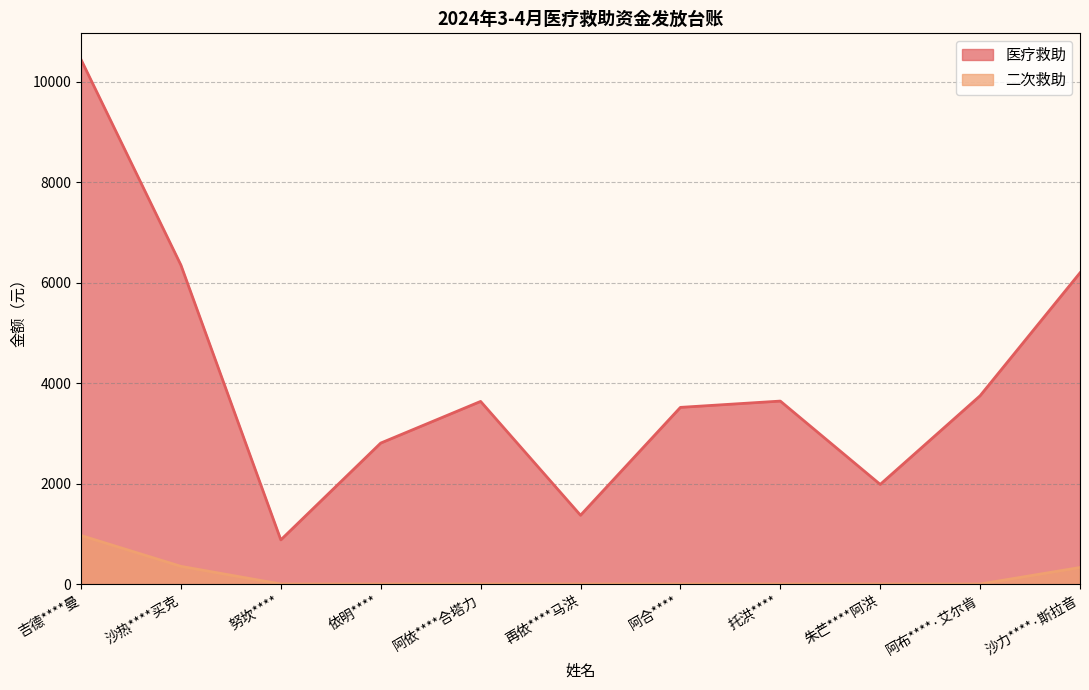

Is it true that 二次救助 equals 292.6 at 努坎****?

False